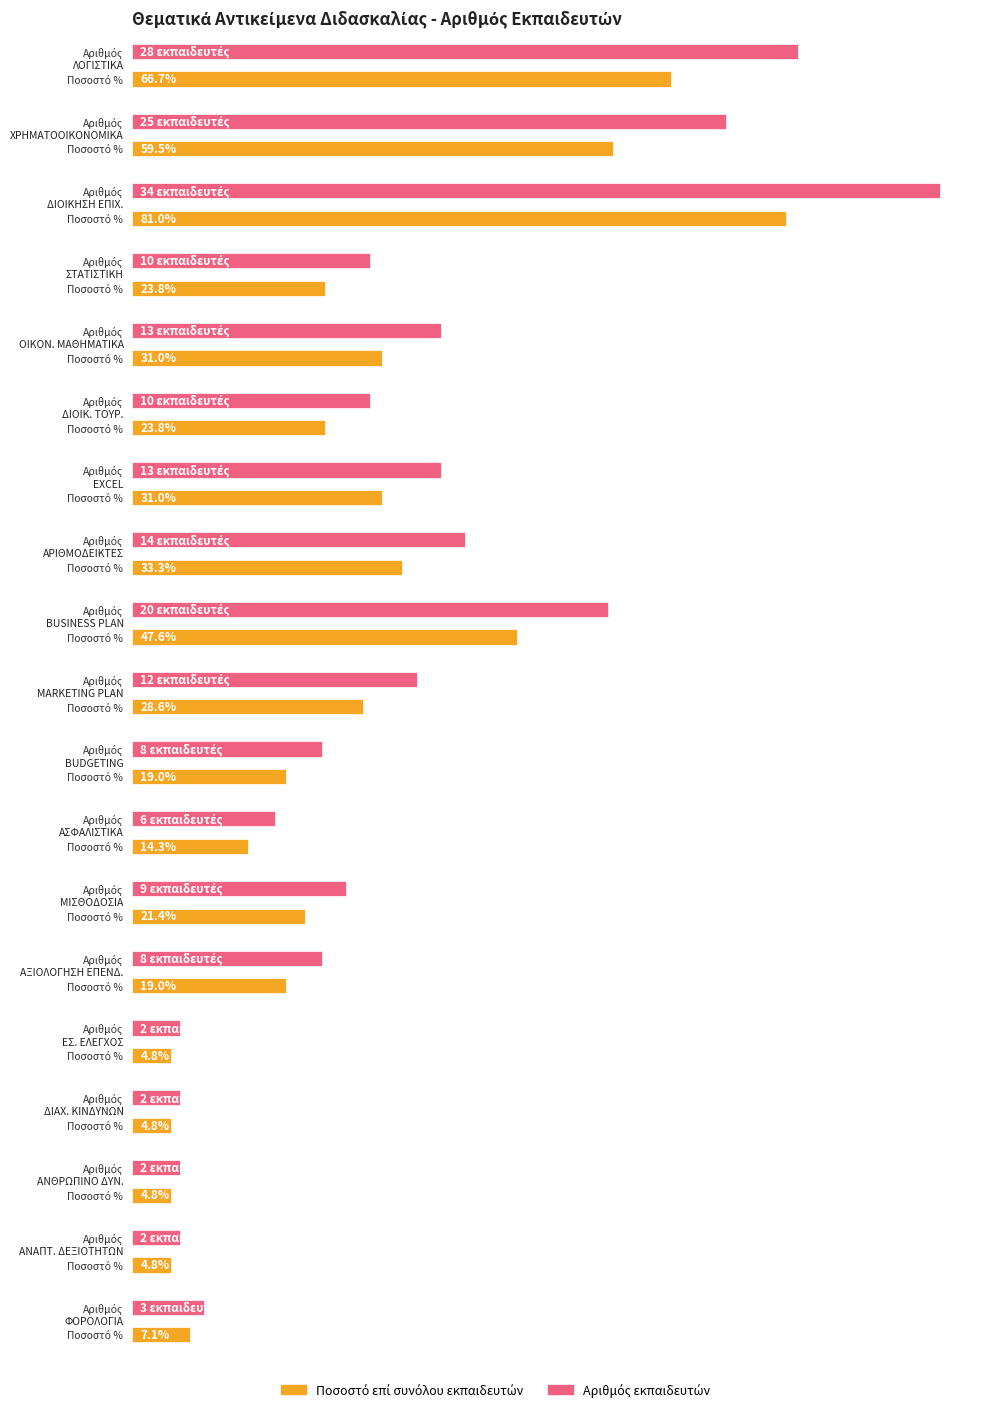

What is the change in value from ΟΙΚΟΝΟΜΙΚΑ ΜΑΘΗΜΑΤΙΚΑ to ΔΙΟΙΚΗΣΗ ΤΟΥΡΙΣΤΙΚΩΝ ΕΠΙΧΕΙΡΗΣΕΩΝ?

-3